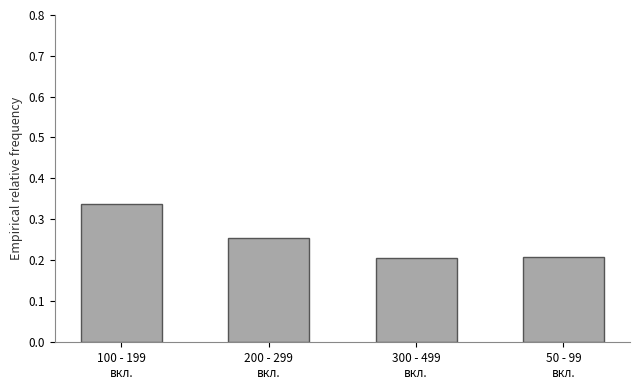

What is the minimum value shown in the chart?

0.2